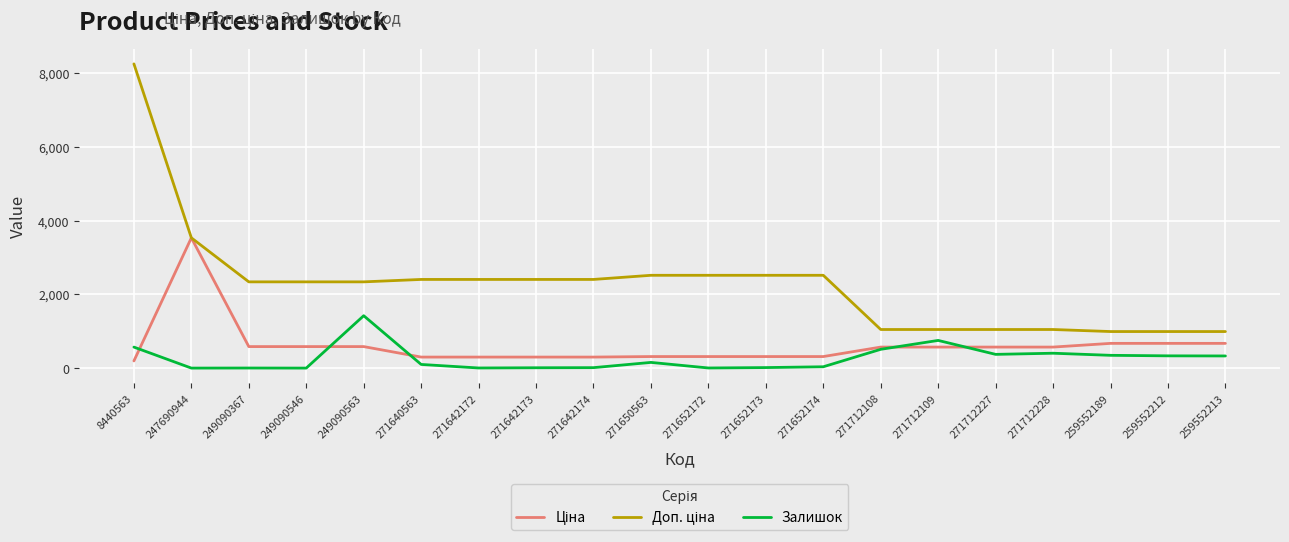

Which series changed the most between 249090563 and 271640563?

Залишок